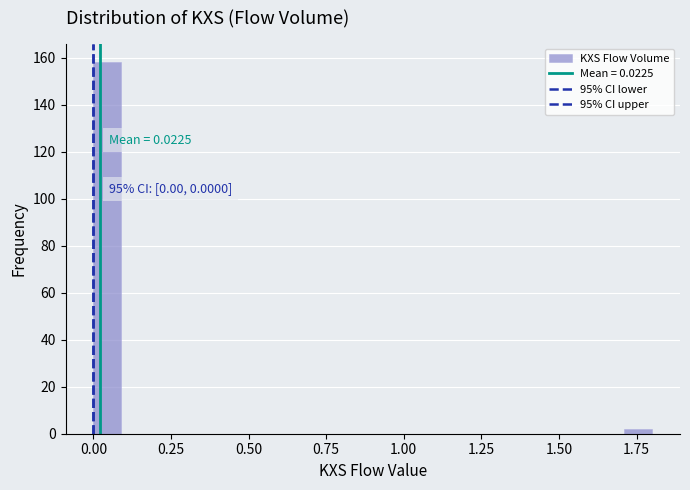

Read against the x-axis, roughly where is the centre of the tallest bar?

0.05